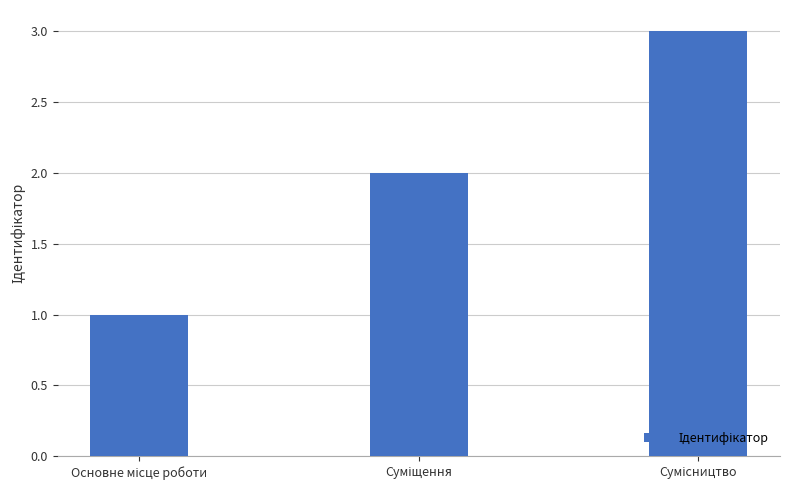

What is the maximum value shown in the chart?

3